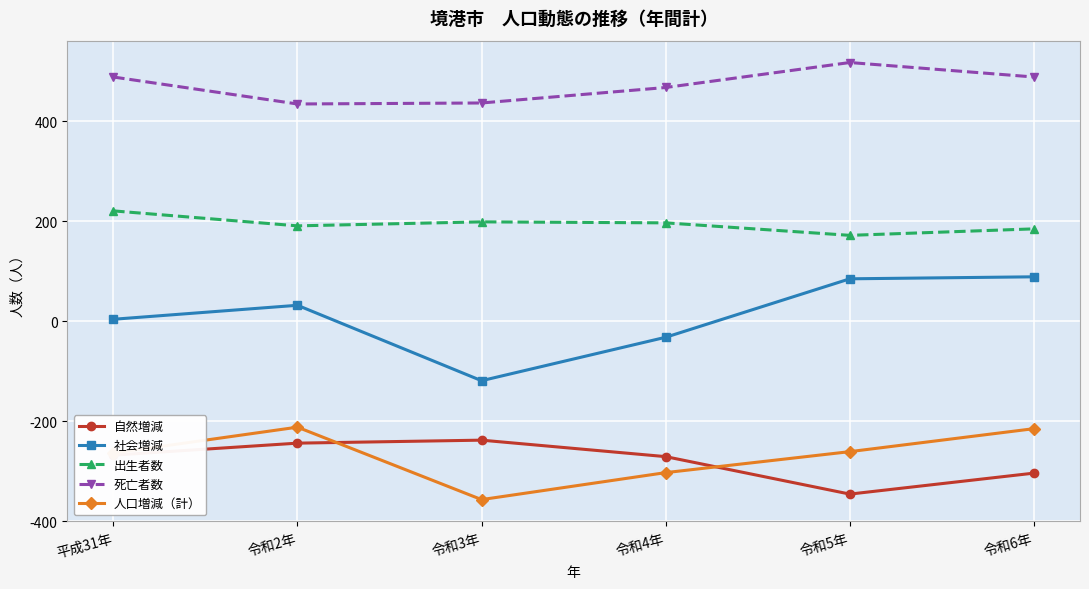

True or false: 死亡者数 and 自然増減 cross at least once.

False